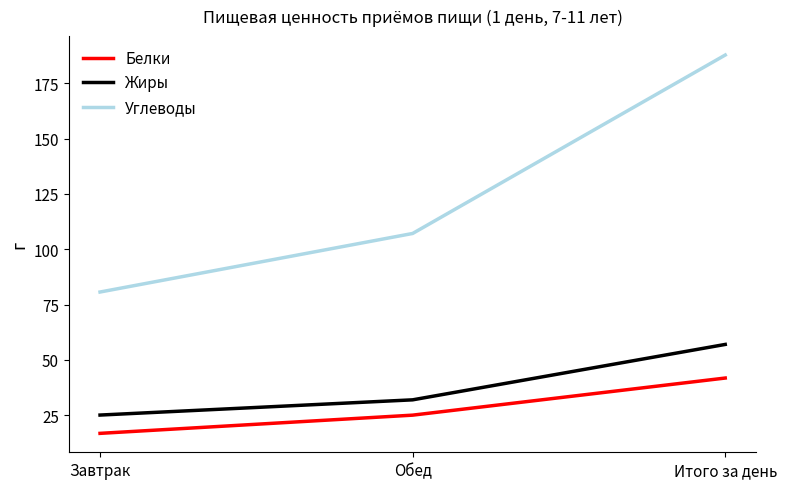

List the labels in order of Белки value, smallest first.

Завтрак, Обед, Итого за день